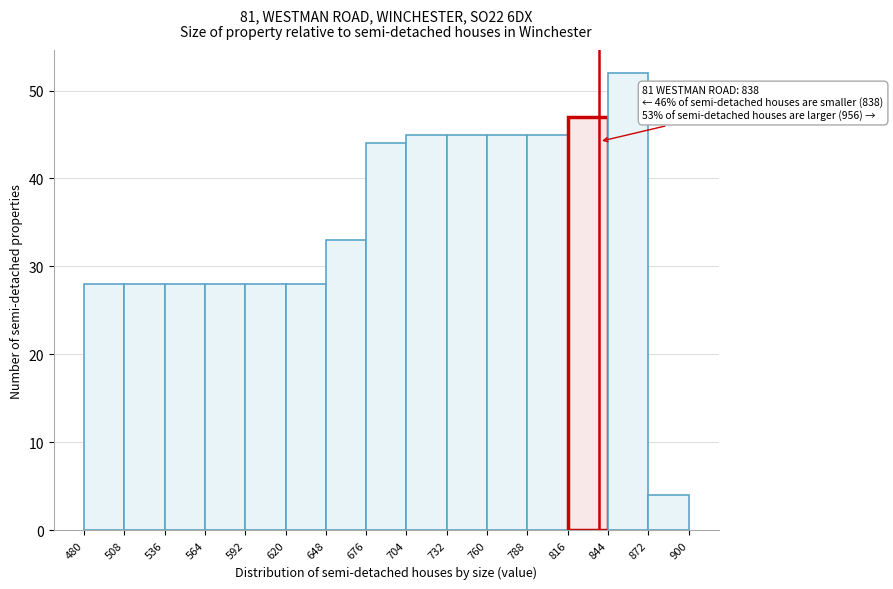

Over which range of the x-axis is the bar tallest?

844 to 872